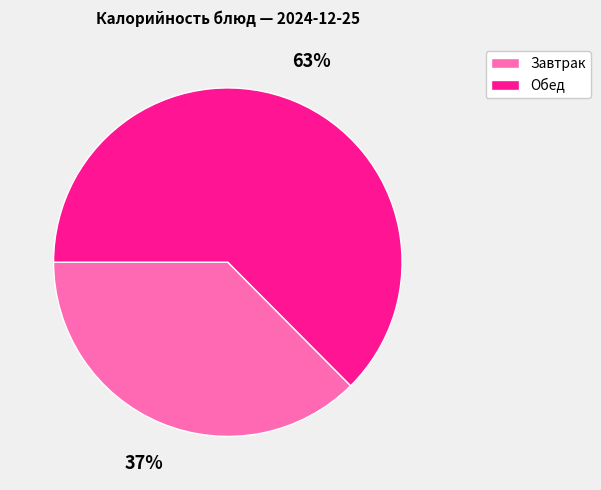

To the nearest percent, what is the average slice percentage?

50%